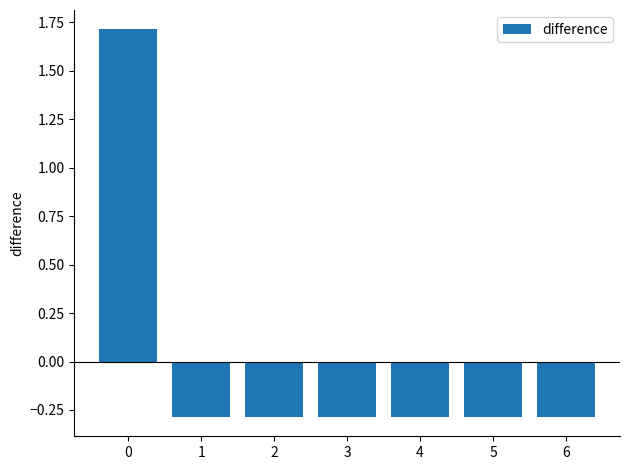

What is the difference between the maximum and minimum values?

2.0